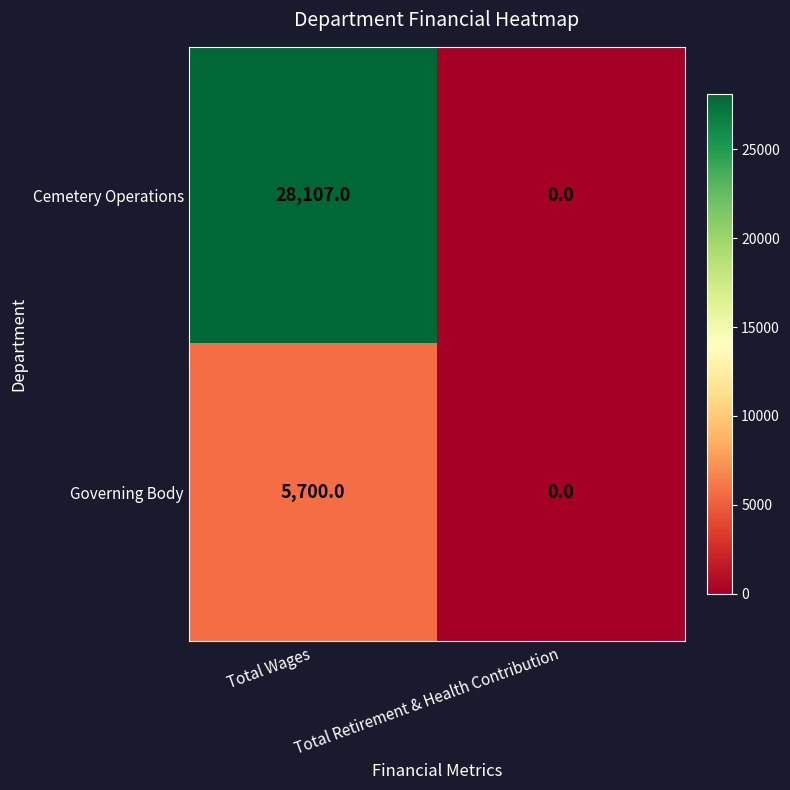

What is the difference between the Cemetery Operations values at Total Retirement & Health Contribution and Total Wages?

28107